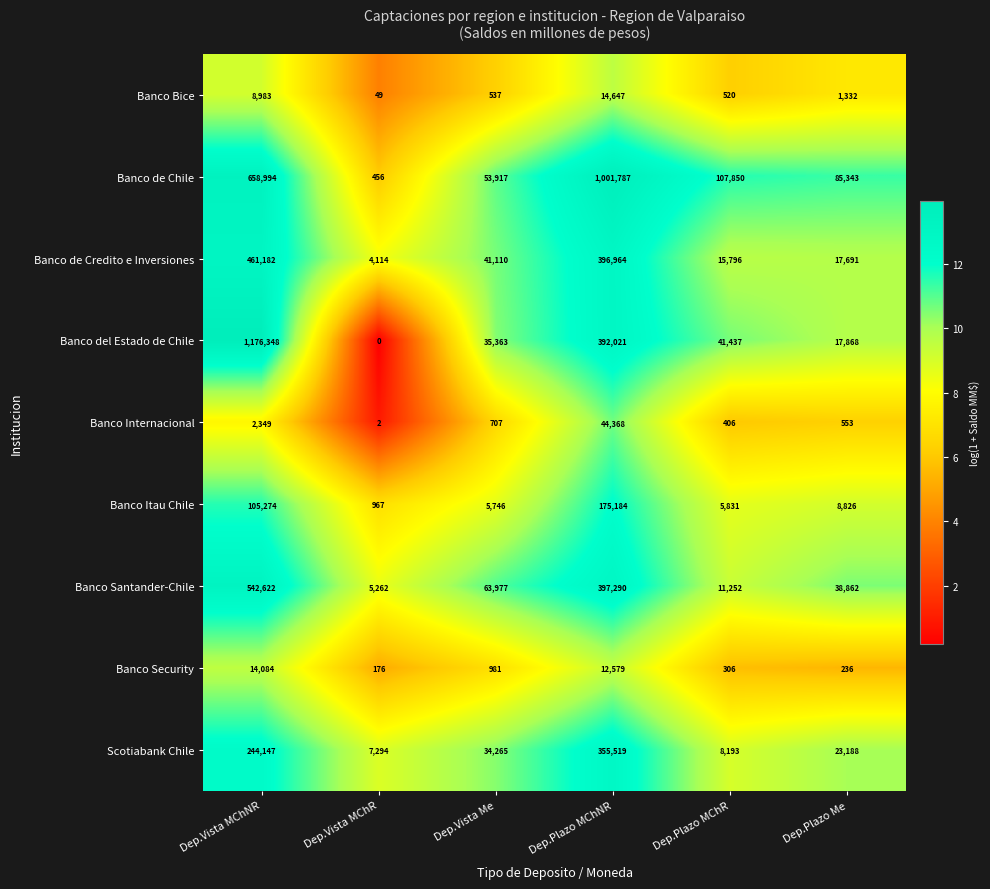

How many categories are shown in the chart?

6